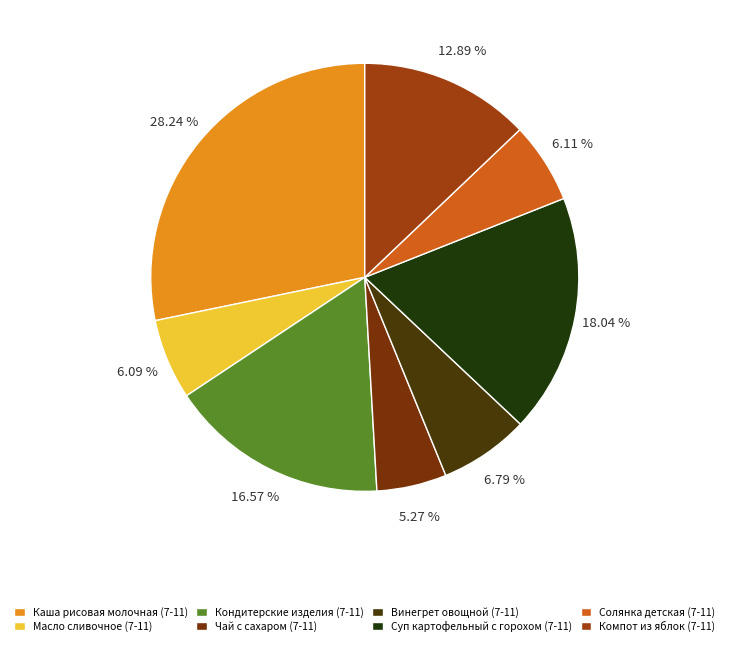

Which slice is the largest?

Каша рисовая молочная (7-11)